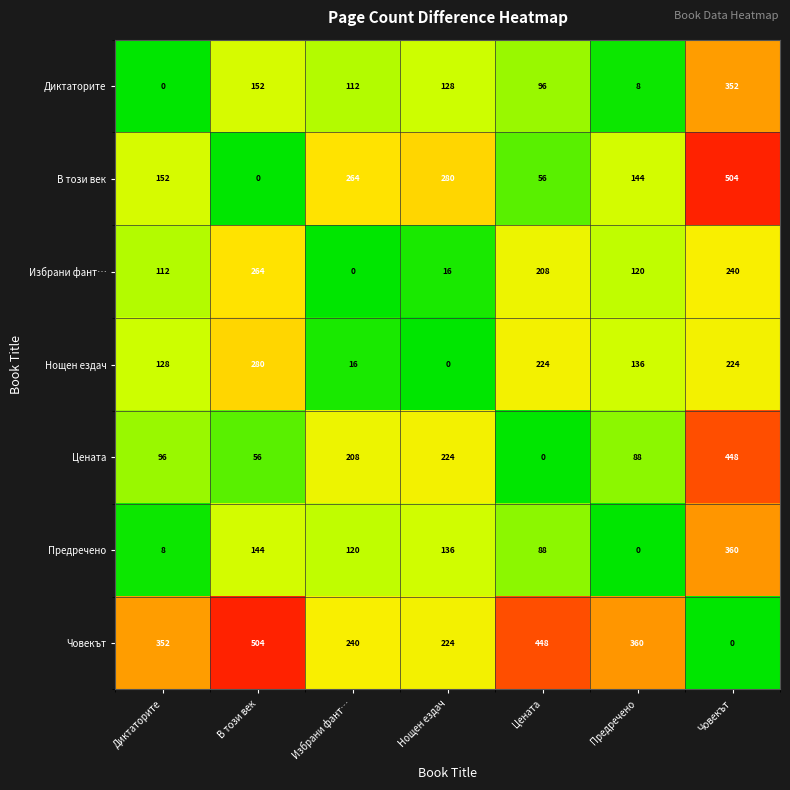

What is the difference between the Цената values at В този век and Избрани фант…?

152